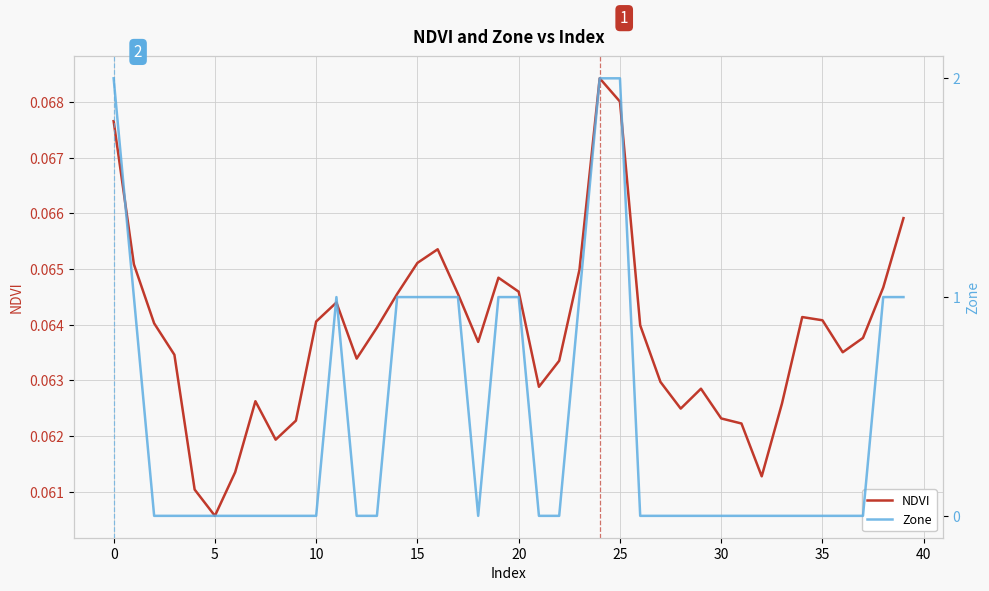

What is the value of the Zone point at the 20th from the left?

1.0